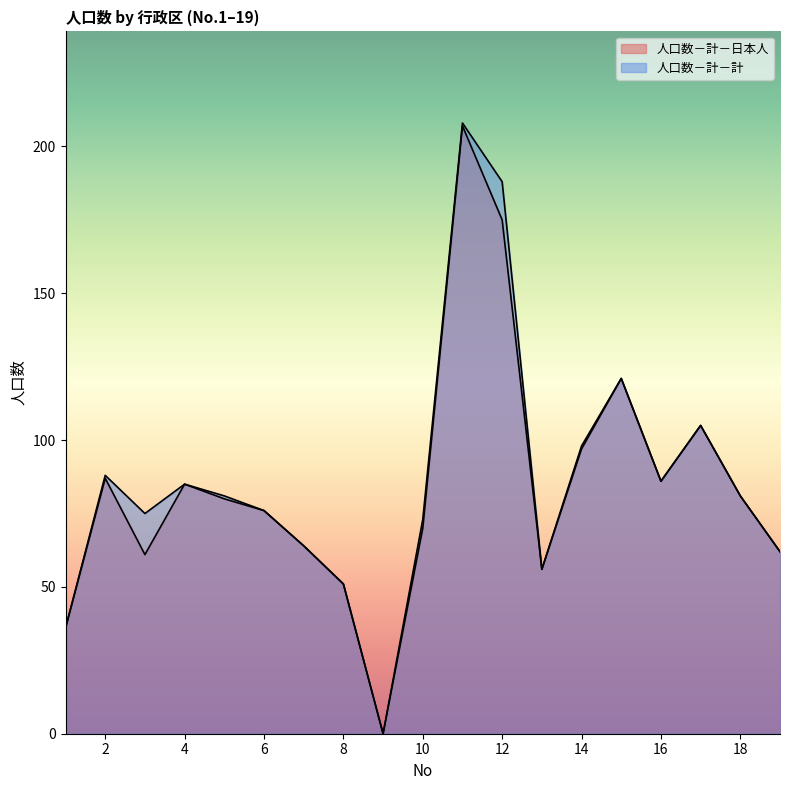

What is the value of the 人口数－計－計 point at the 5th from the left?

81